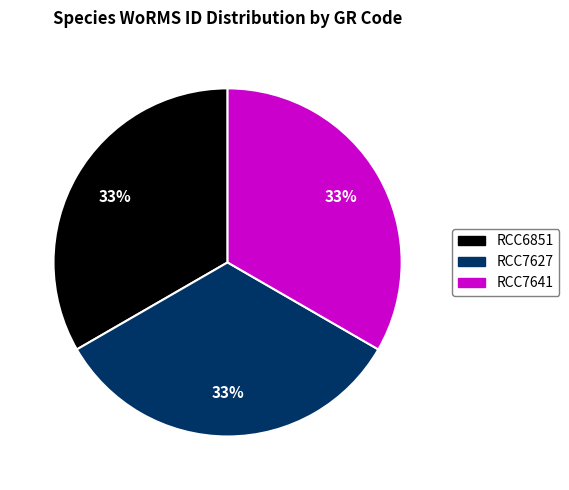

Combined, do RCC7627 and RCC6851 account for over 50%?

Yes